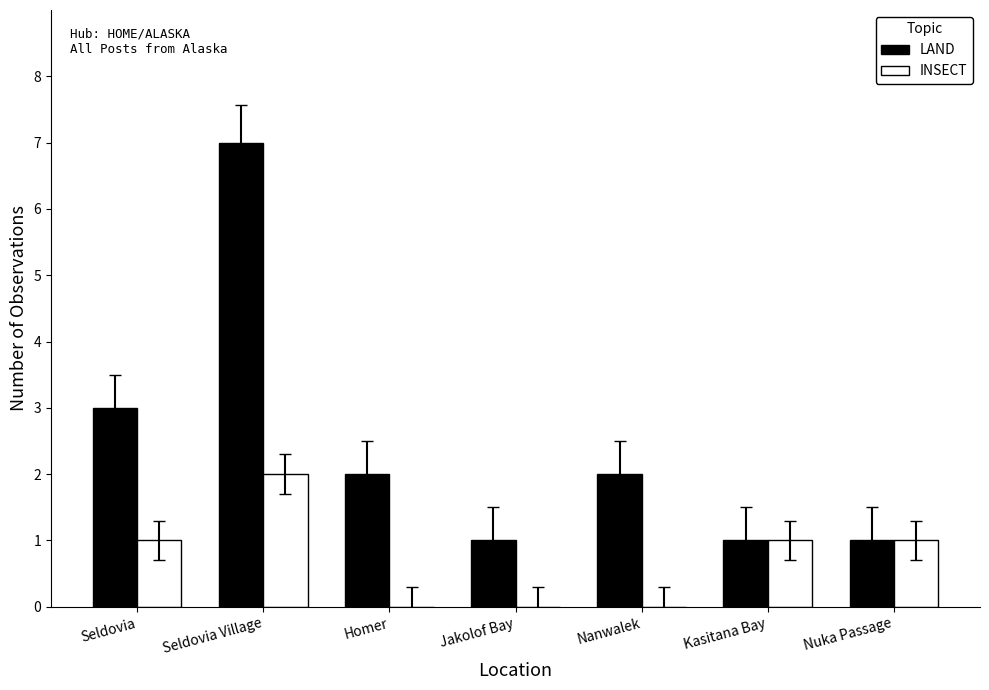

At which category is the sum across all series the highest?

Seldovia Village